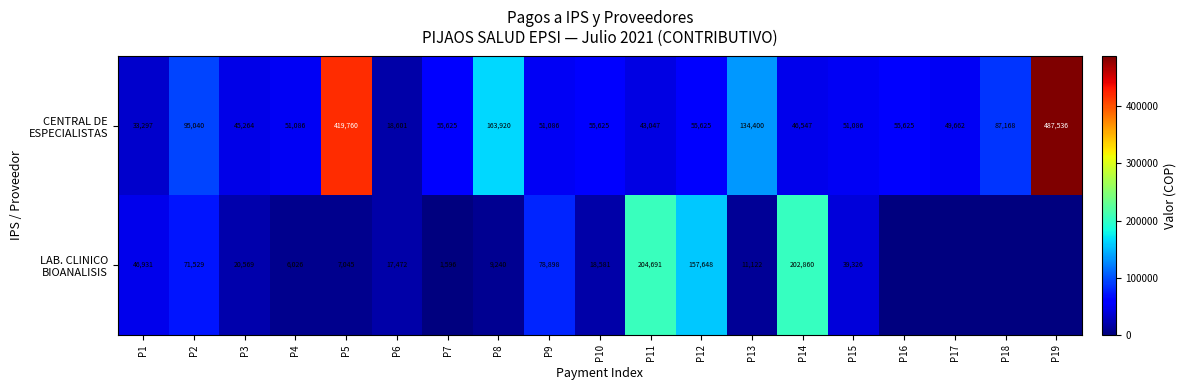

List the series in order of their peak value, highest first.

CENTRAL DE ESPECIALISTAS, LAB. CLINICO BIOANALISIS